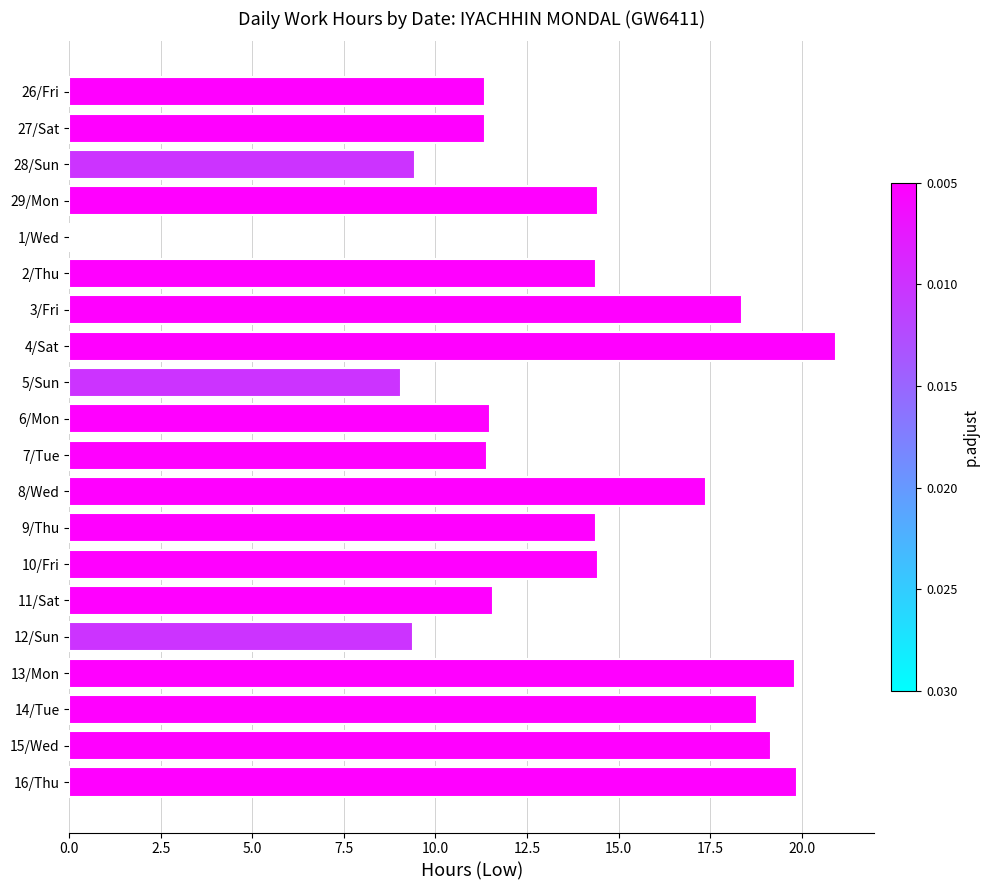

Count the number of categories in the chart.

20